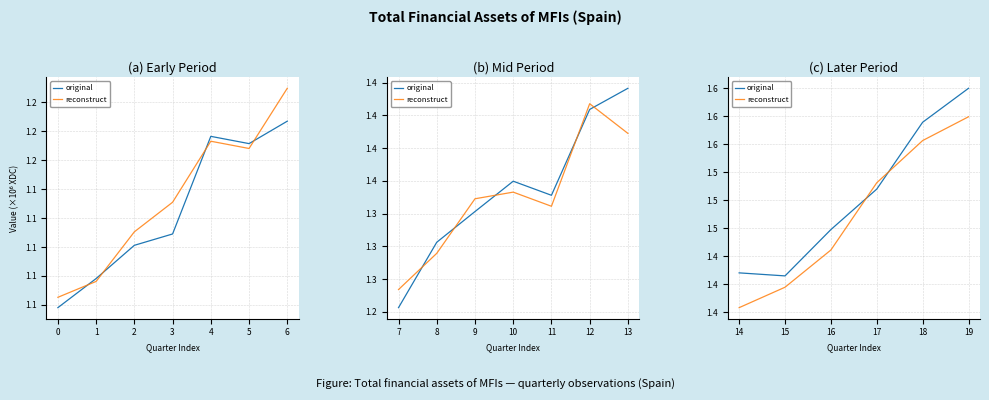

After their last crossing, which series has the higher values: original or reconstruct?

original